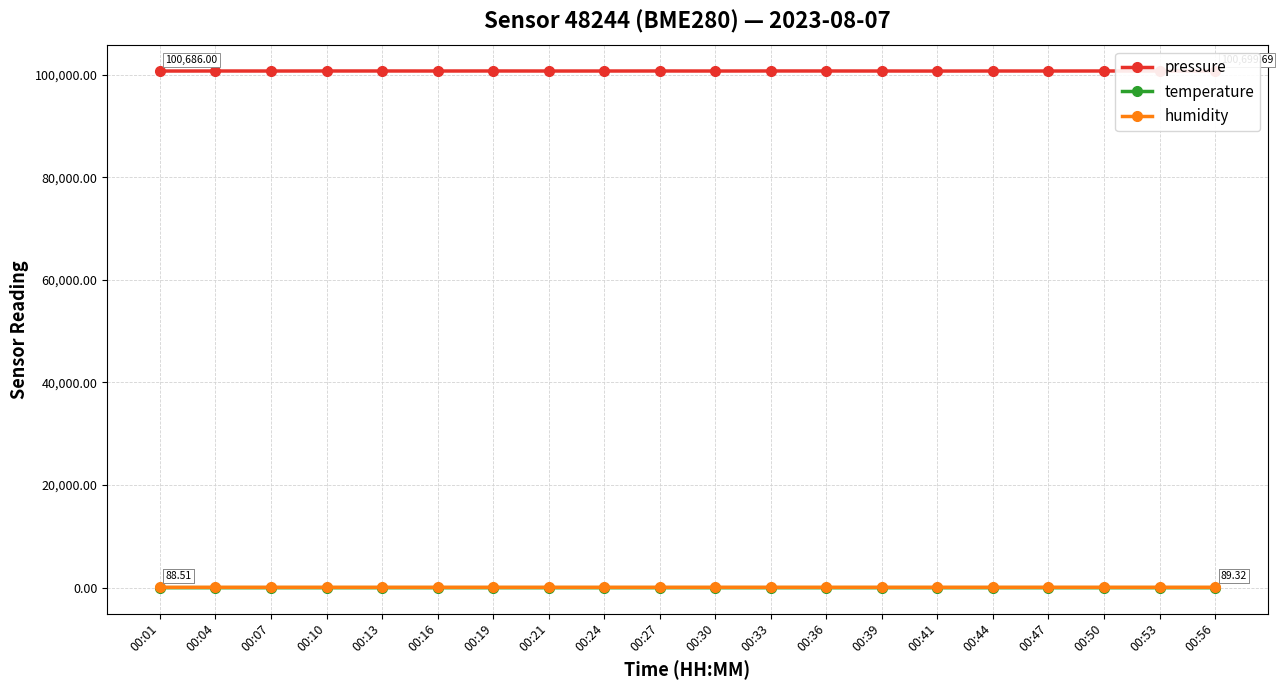

At 00:21, list the series in order from smallest to largest.

temperature, humidity, pressure